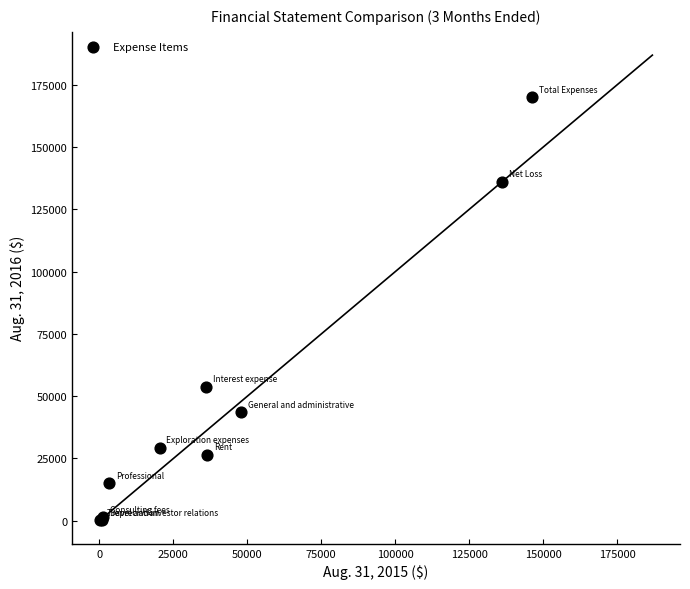

What Y value in the scatter plot is closest to 85043?

53839